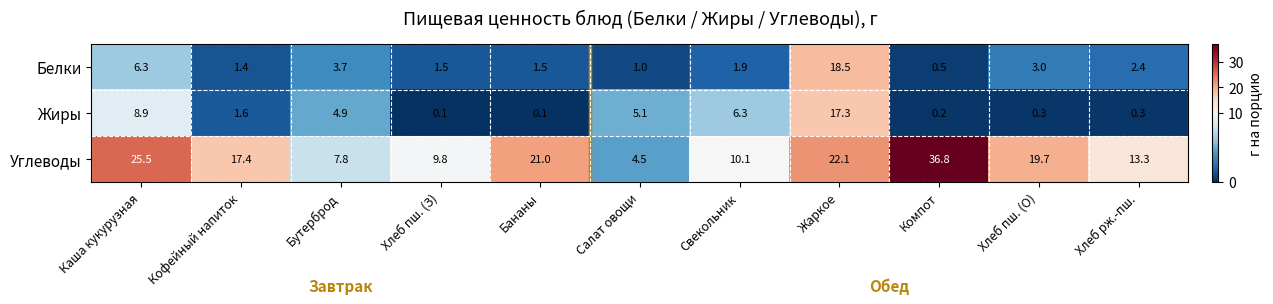

At which category is the sum across all series the highest?

Жаркое